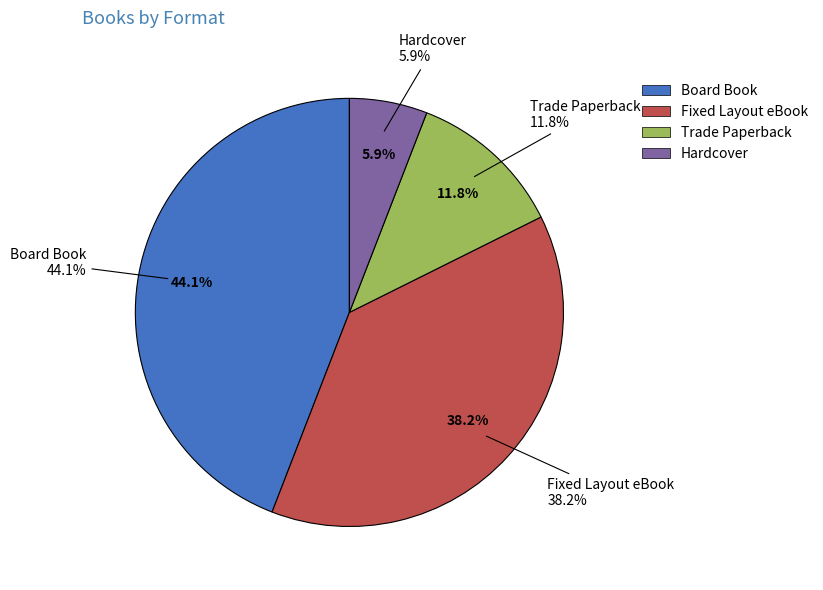

To the nearest percent, what is the average slice percentage?

25%